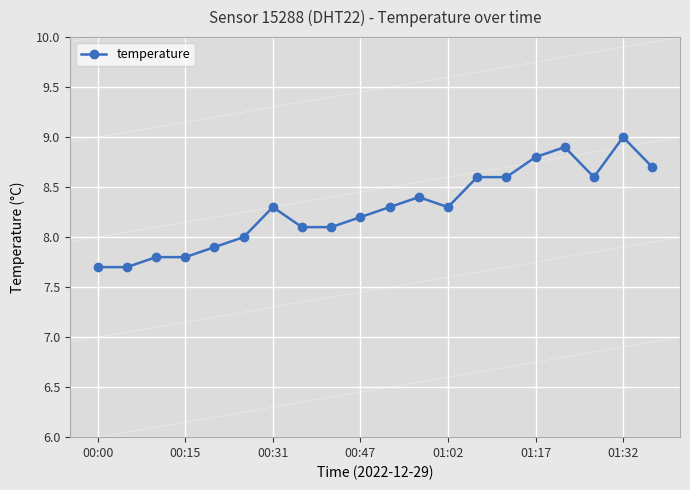

Reading left to right, transcribe all the data shown in this chart.

7.7	7.7	7.8	7.8	7.9	8.0	8.3	8.1	8.1	8.2	8.3	8.4	8.3	8.6	8.6	8.8	8.9	8.6	9.0	8.7